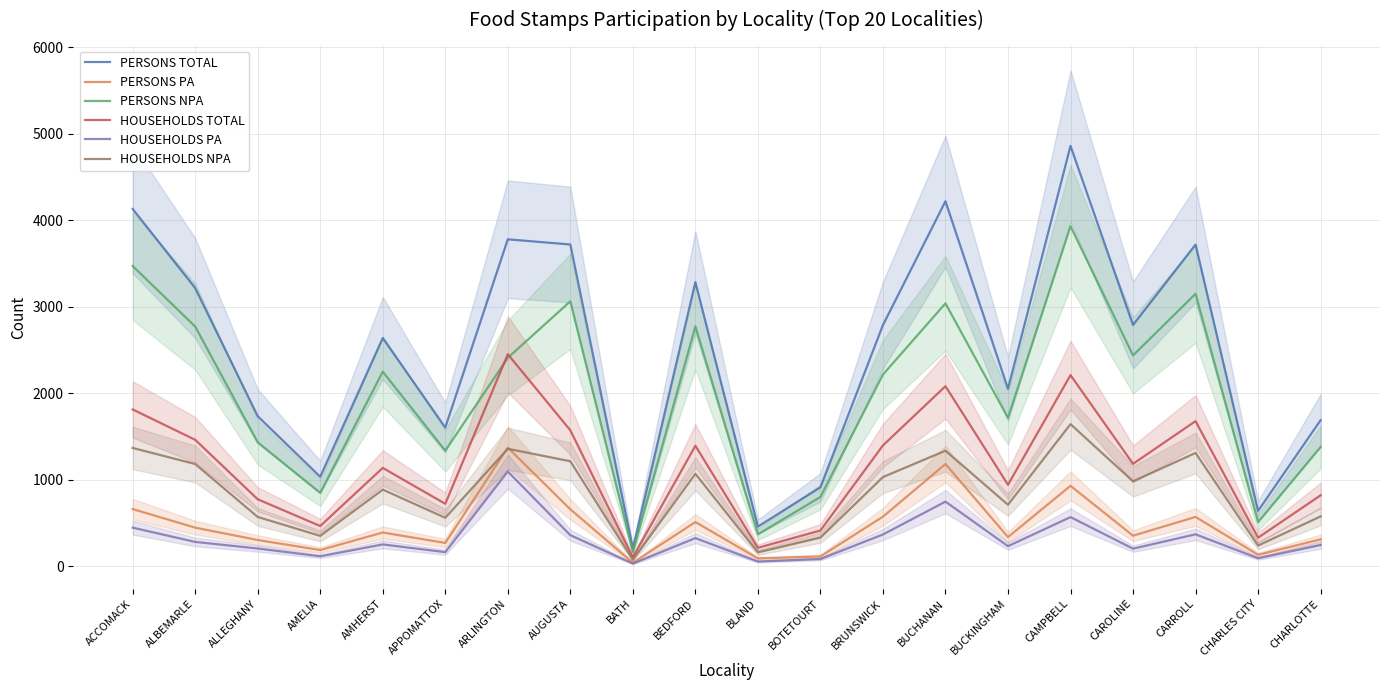

Which category has the lowest value in the PERSONS PA series?

BATH